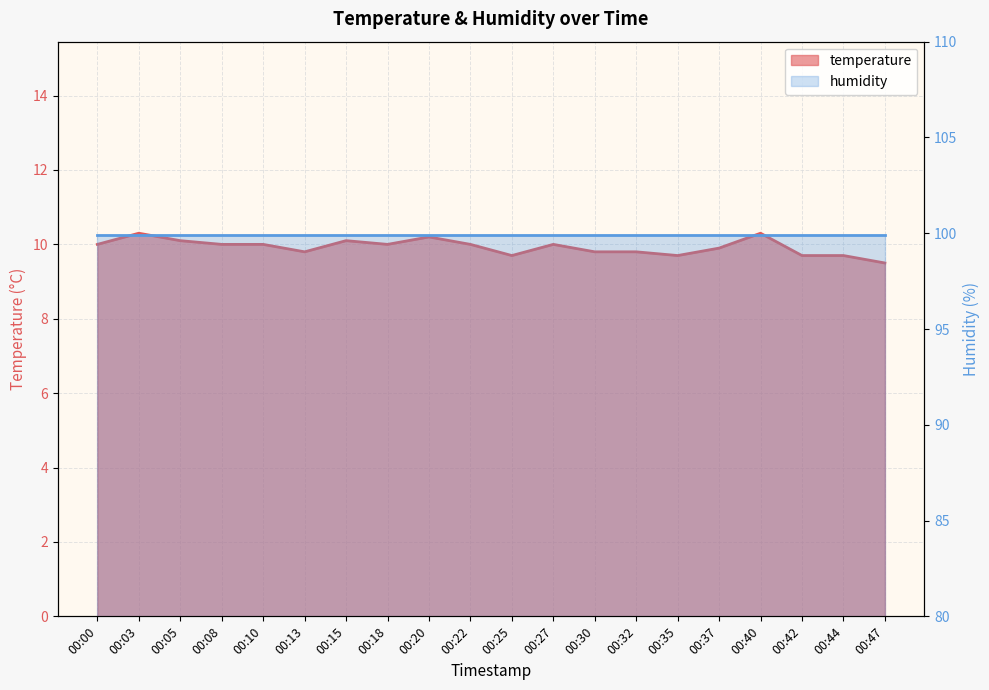

What is the change in value from 00:20 to 00:32?

-0.4